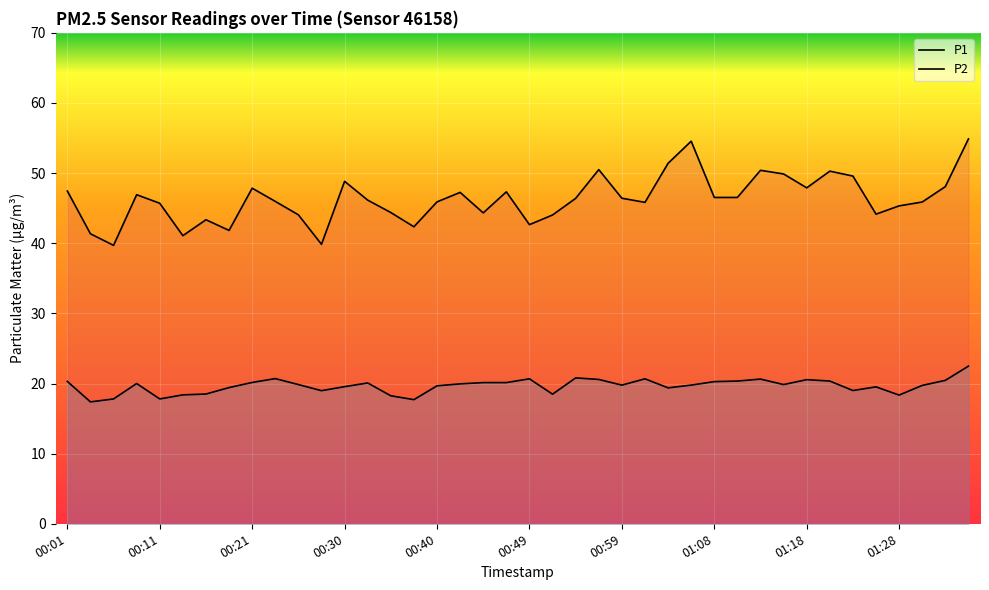

What is the difference between the P2 values at 00:04 and 00:47?

2.8